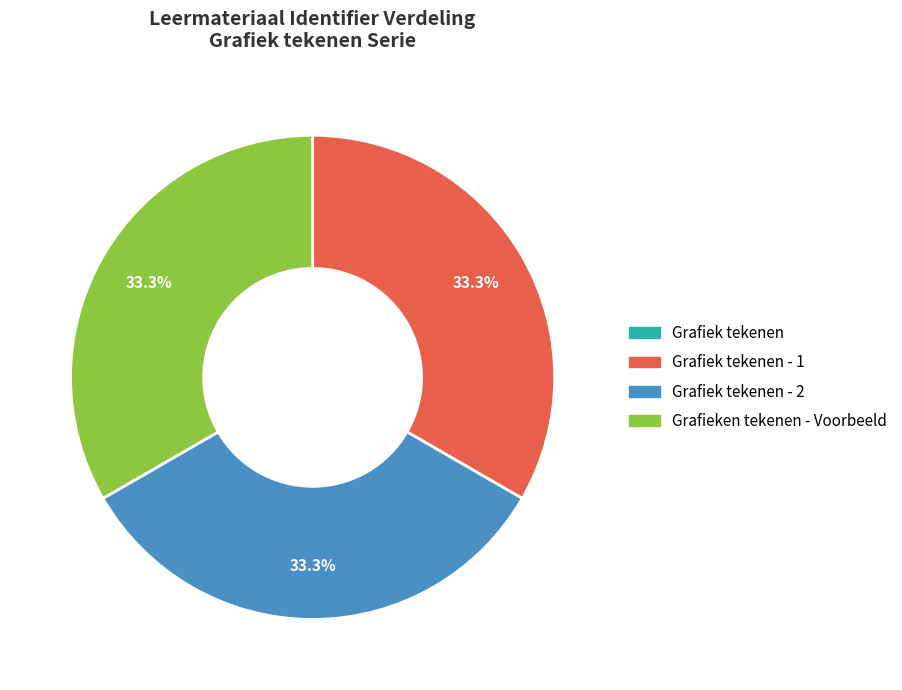

Does any single category account for the majority?

No